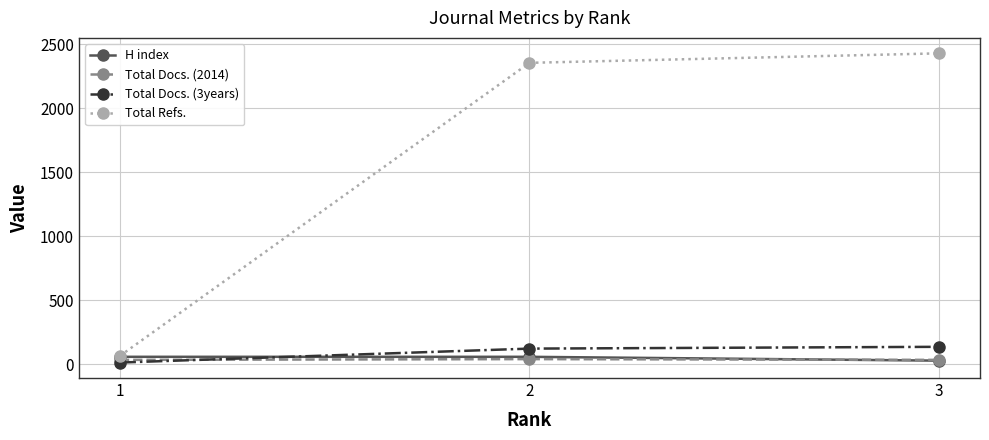

What is the value of the Total Refs. point at the 3rd from the left?

2430